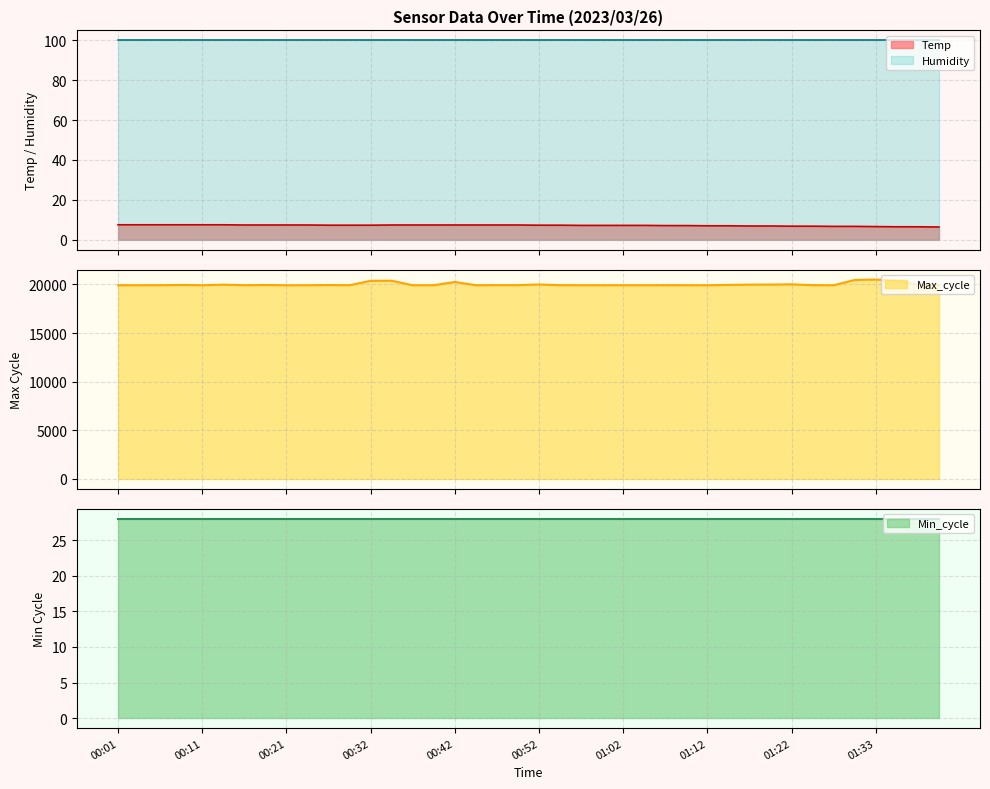

What is the label of the 27th point from the right?

00:34